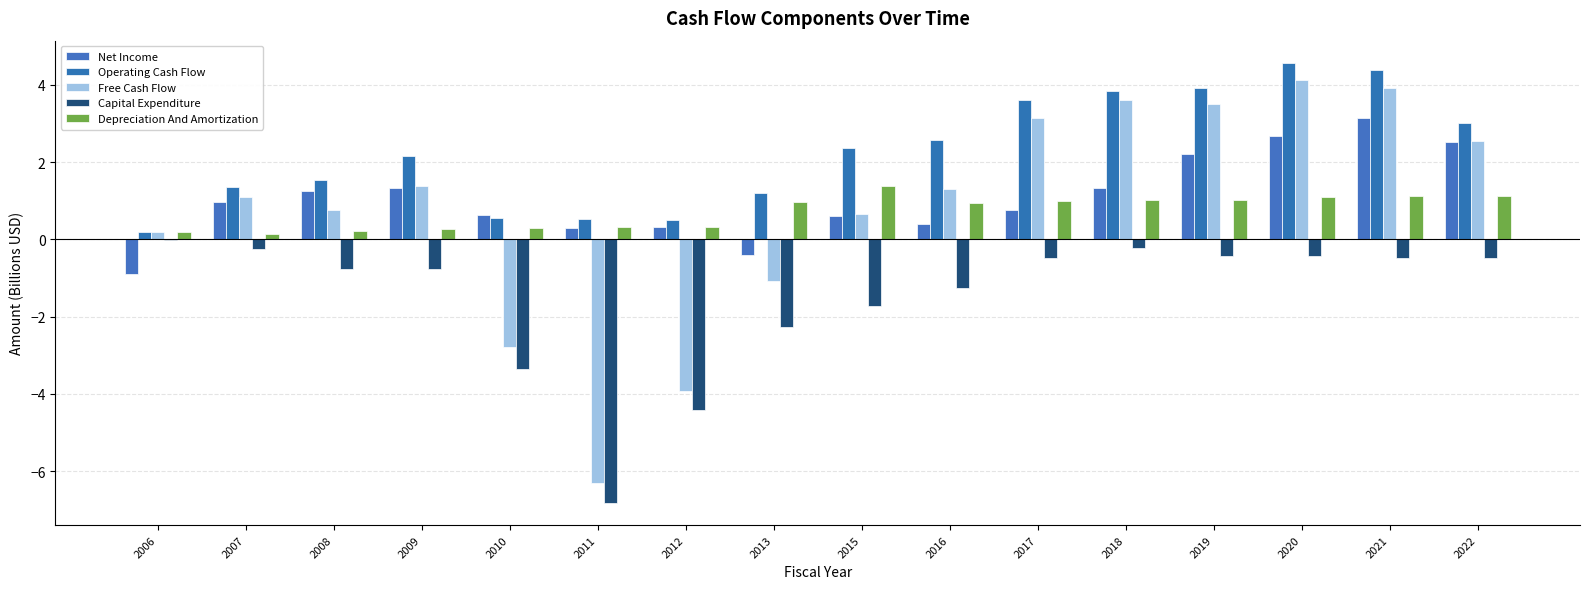

Reading left to right, transcribe all the data shown in this chart.

Net Income: -0.9	1.0	1.3	1.3	0.6	0.3	0.3	-0.4	0.6	0.4	0.8	1.3	2.2	2.7	3.1	2.5
Operating Cash Flow: 0.2	1.3	1.5	2.1	0.6	0.5	0.5	1.2	2.4	2.6	3.6	3.8	3.9	4.6	4.4	3.0
Free Cash Flow: 0.2	1.1	0.8	1.4	-2.8	-6.3	-3.9	-1.1	0.6	1.3	3.1	3.6	3.5	4.1	3.9	2.5
Capital Expenditure: -0.0	-0.2	-0.8	-0.8	-3.3	-6.8	-4.4	-2.3	-1.7	-1.2	-0.5	-0.2	-0.4	-0.4	-0.5	-0.5
Depreciation And Amortization: 0.2	0.1	0.2	0.3	0.3	0.3	0.3	1.0	1.4	0.9	1.0	1.0	1.0	1.1	1.1	1.1